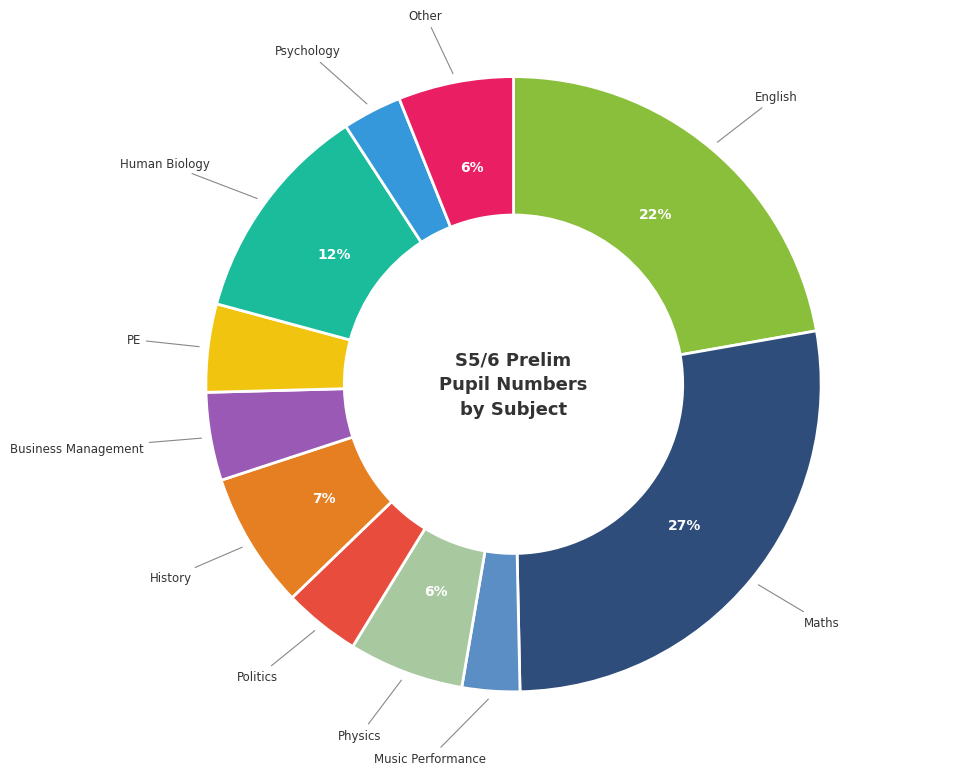

Count the number of slices in the pie.

11